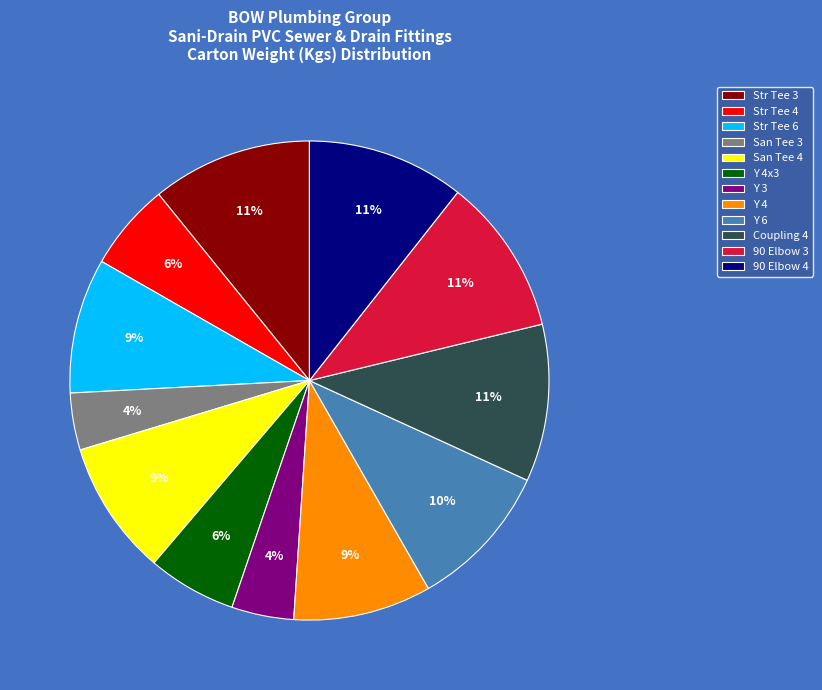

Which has a higher value, Coupling 4 or Str Tee 6?

Coupling 4